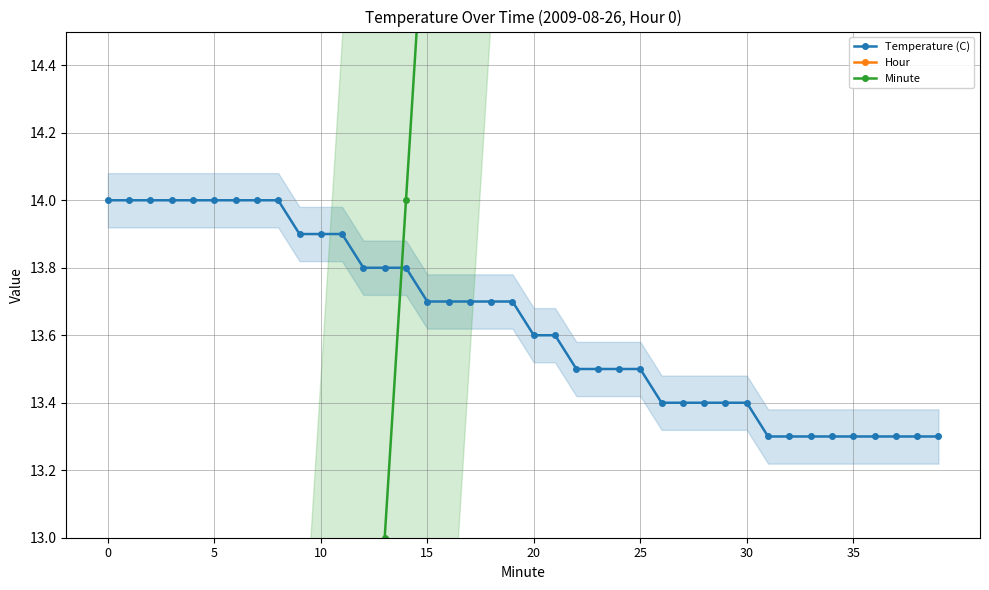

How many values in the Minute series exceed 20?

19